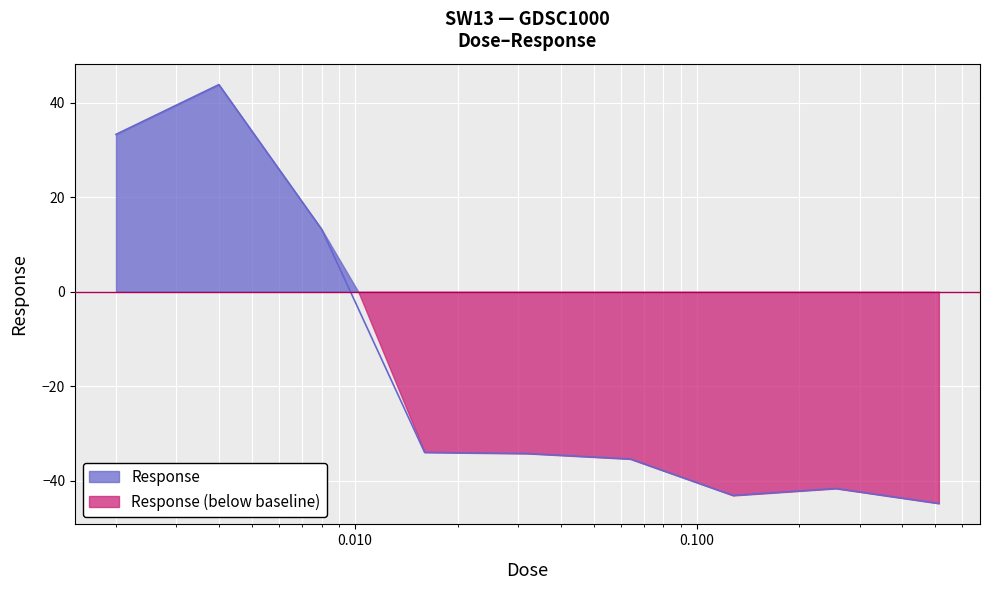

Does the chart display data point markers on the line(s)?

No